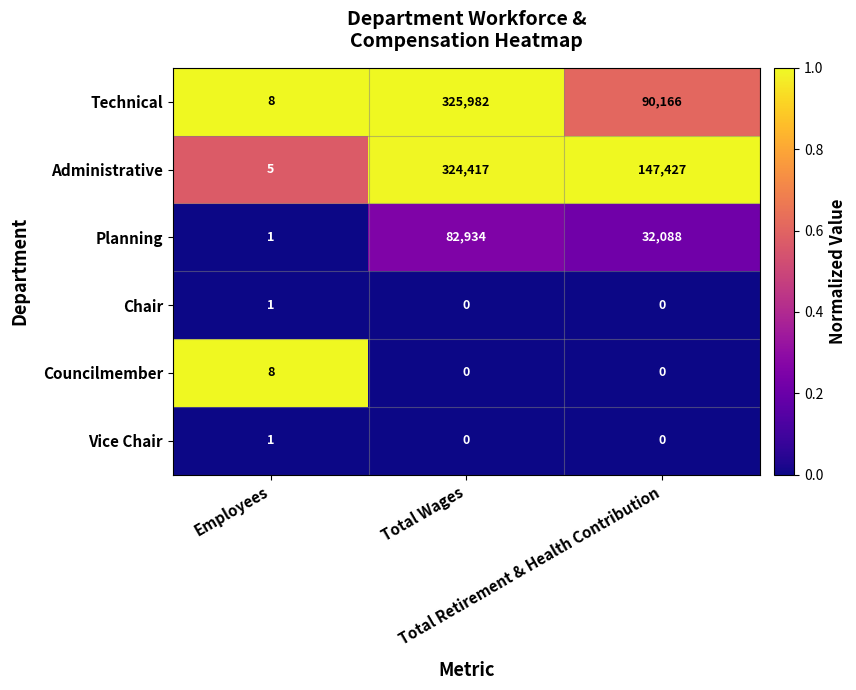

At which category is the sum across all series the highest?

Total Wages